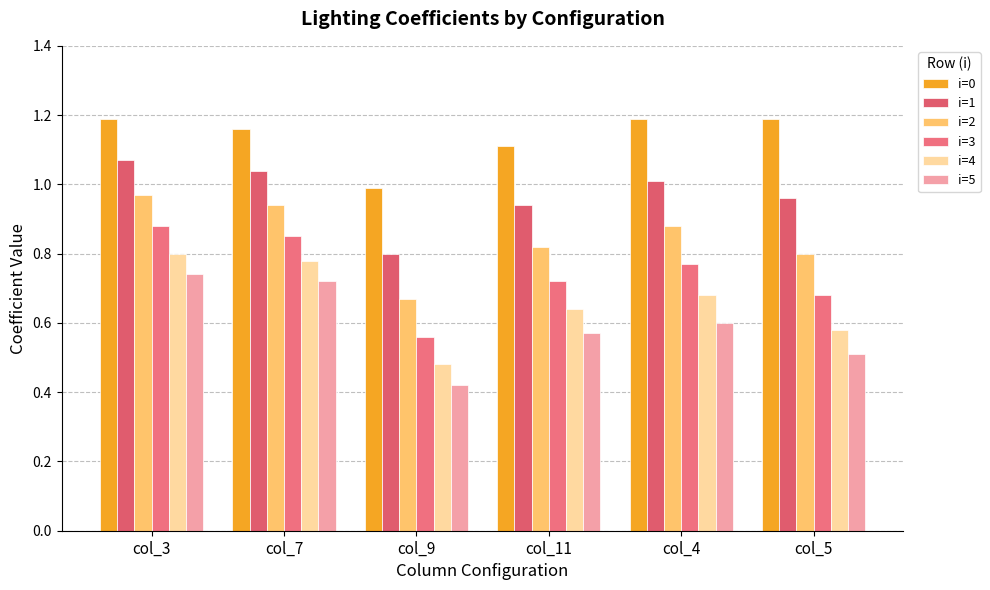

What is the label of the 1st bar from the left?

col_3